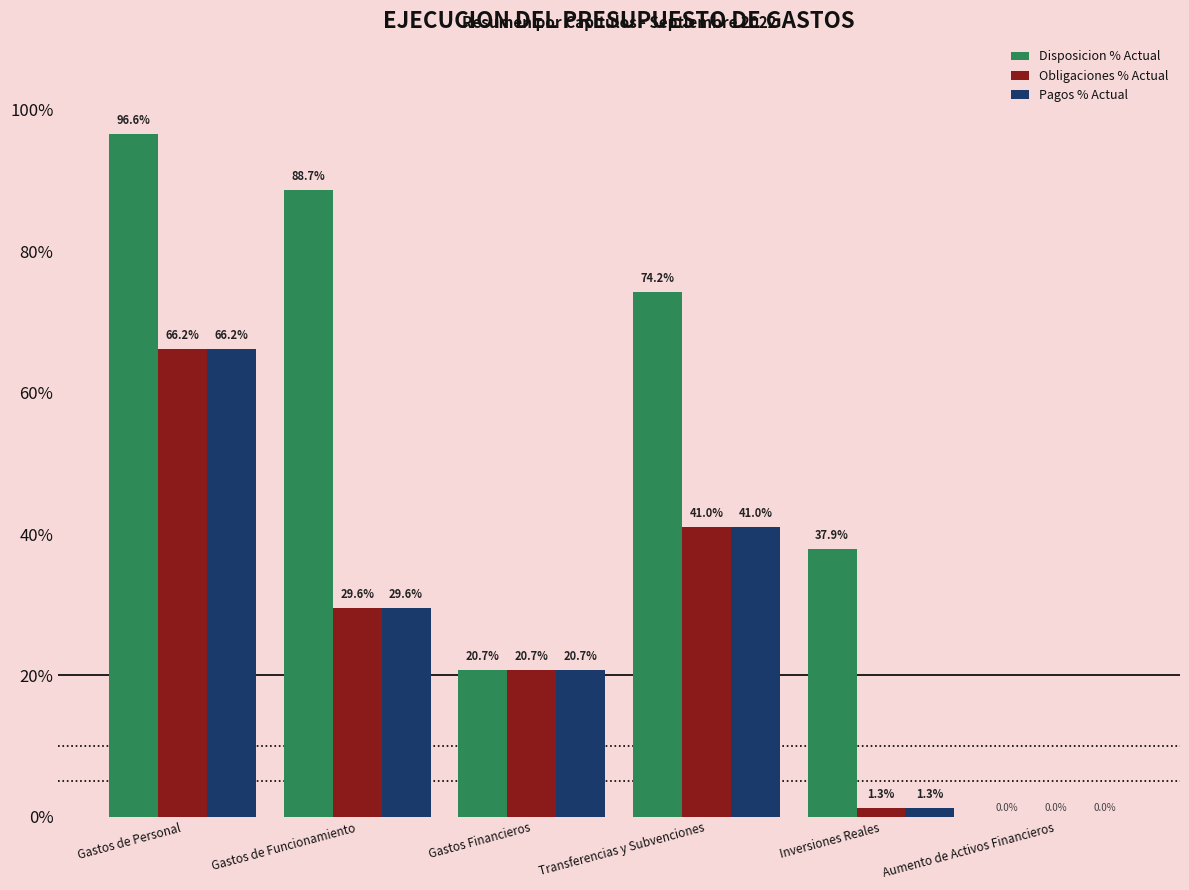

What is the maximum value for Obligaciones % Actual?

66.2